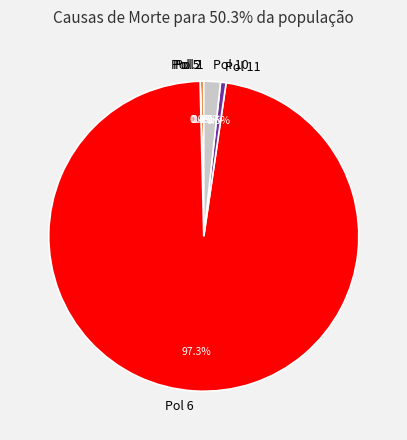

Does any single category account for the majority?

Yes